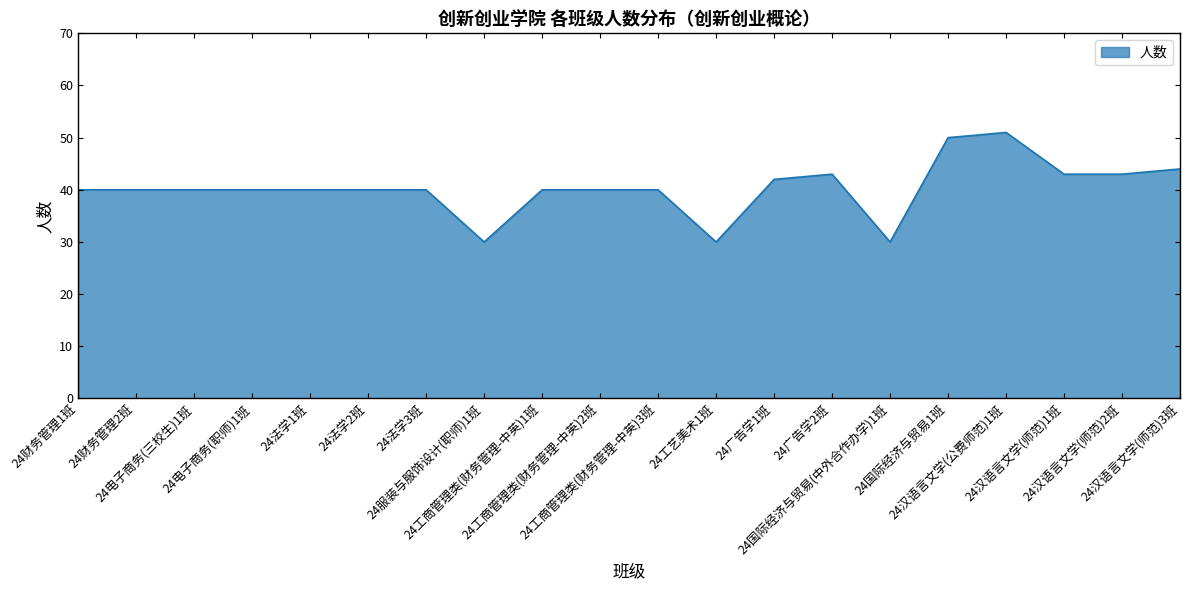

How many lines are shown in the chart?

1